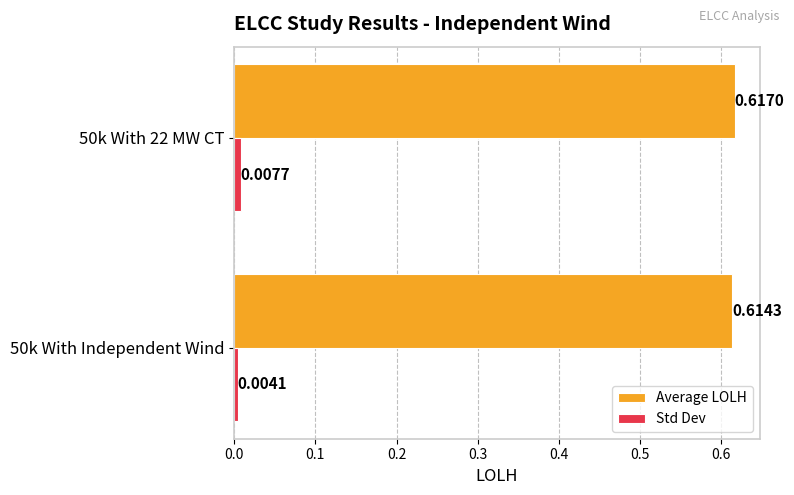

Is the value of Average LOLH at 50k With 22 MW CT greater than the value of Std Dev at 50k With Independent Wind?

Yes